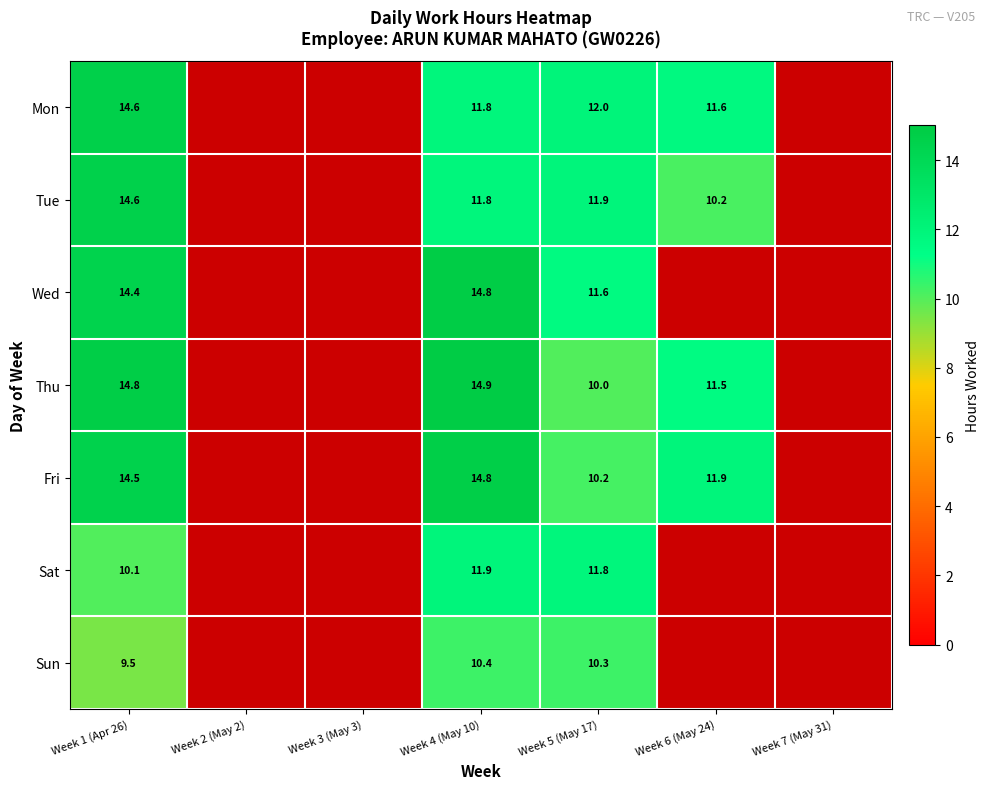

What is the total value across all series at Week 4 (May 10)?

90.4